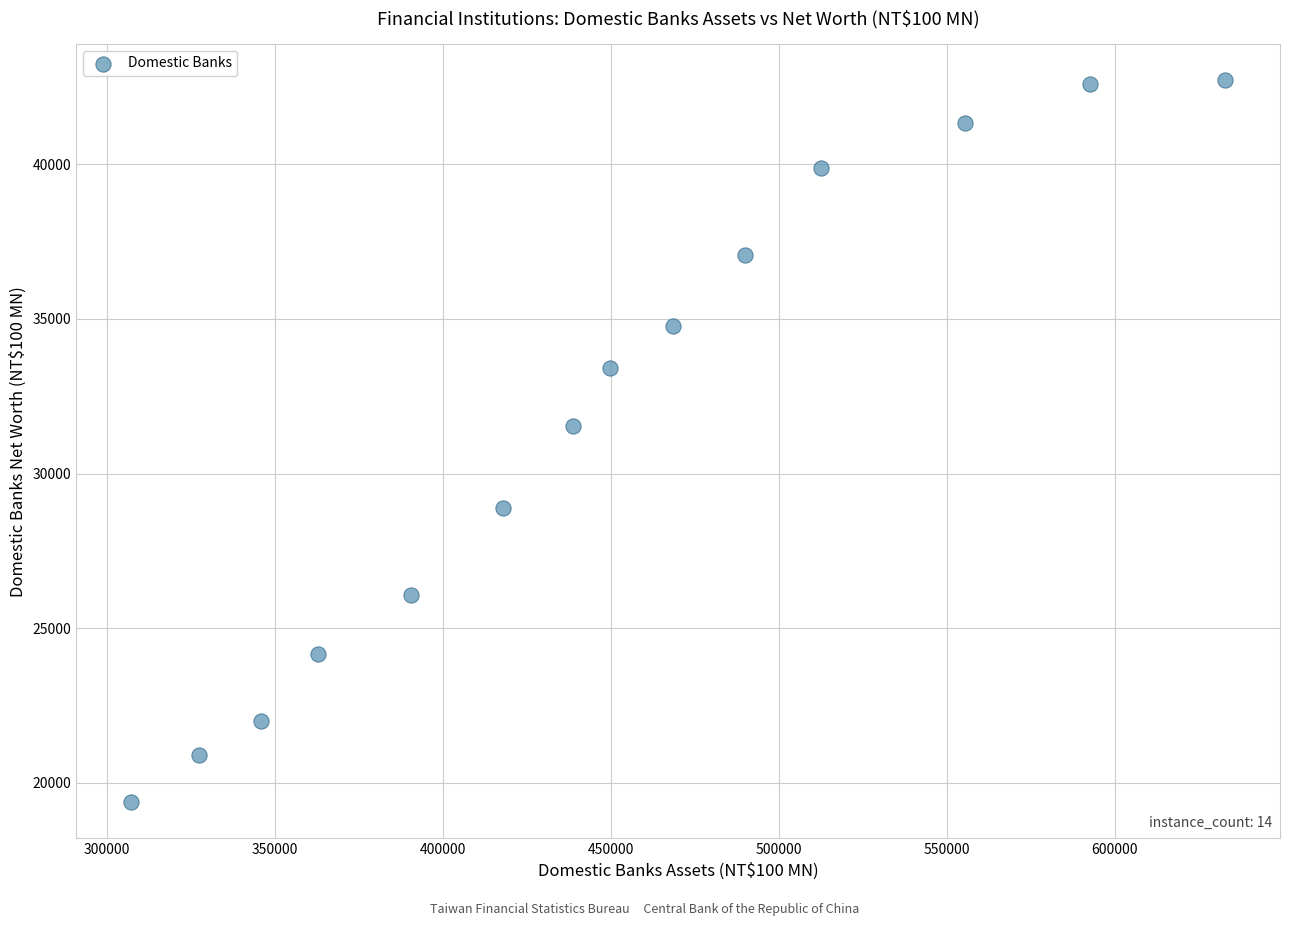

What Y value in the scatter plot is closest to 31046?

31537